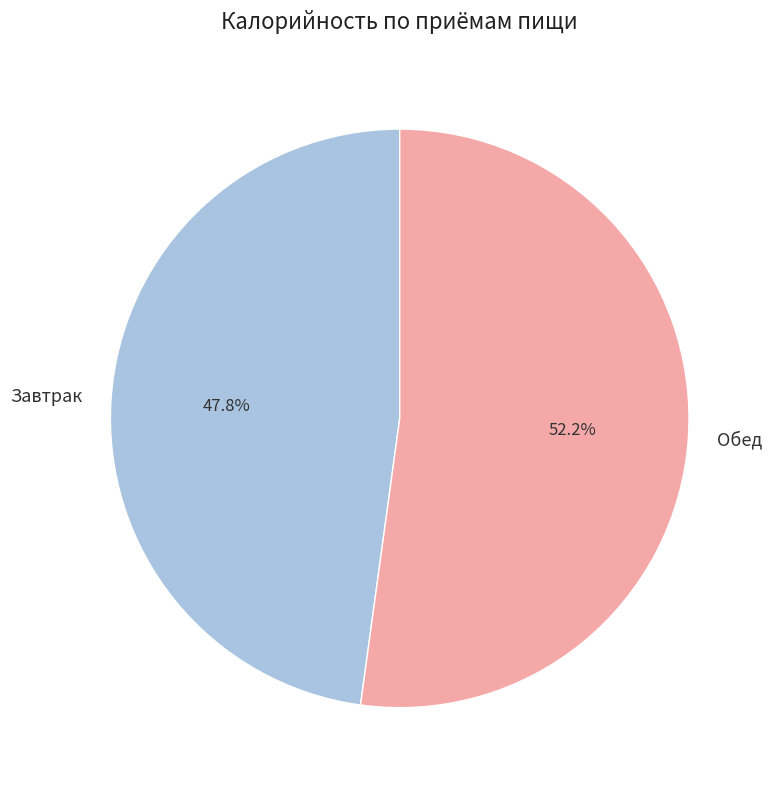

Do Завтрак and Обед together represent more than half of the pie?

Yes